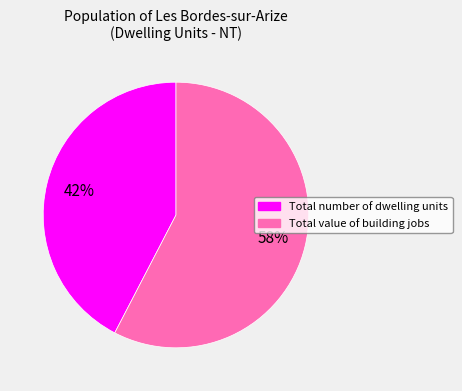

How many segments does this pie chart have?

2